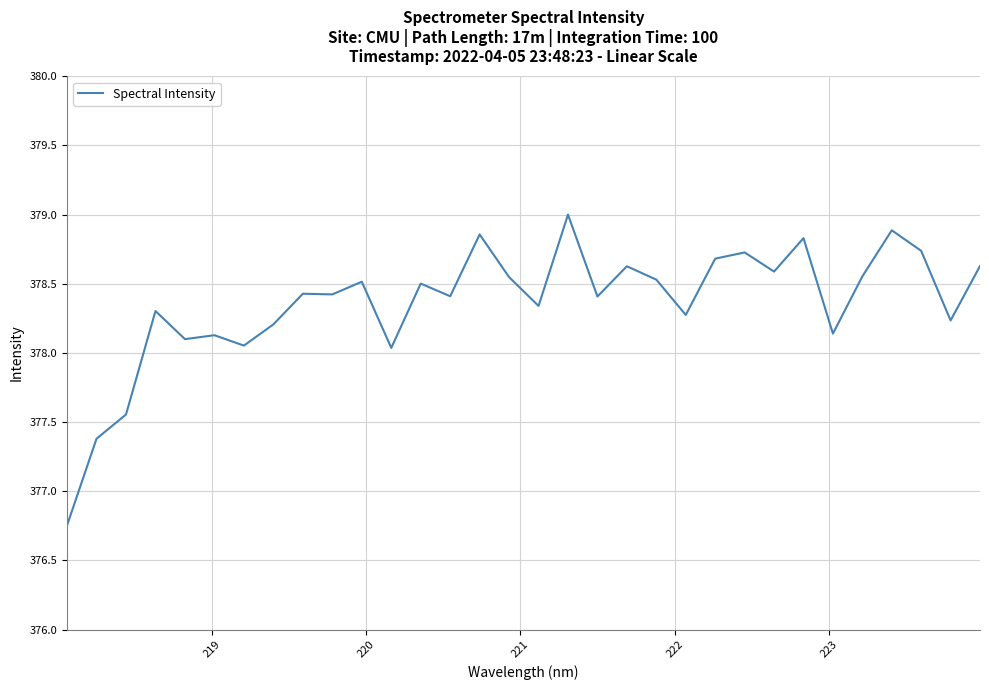

What is the maximum value shown in the chart?

379.0